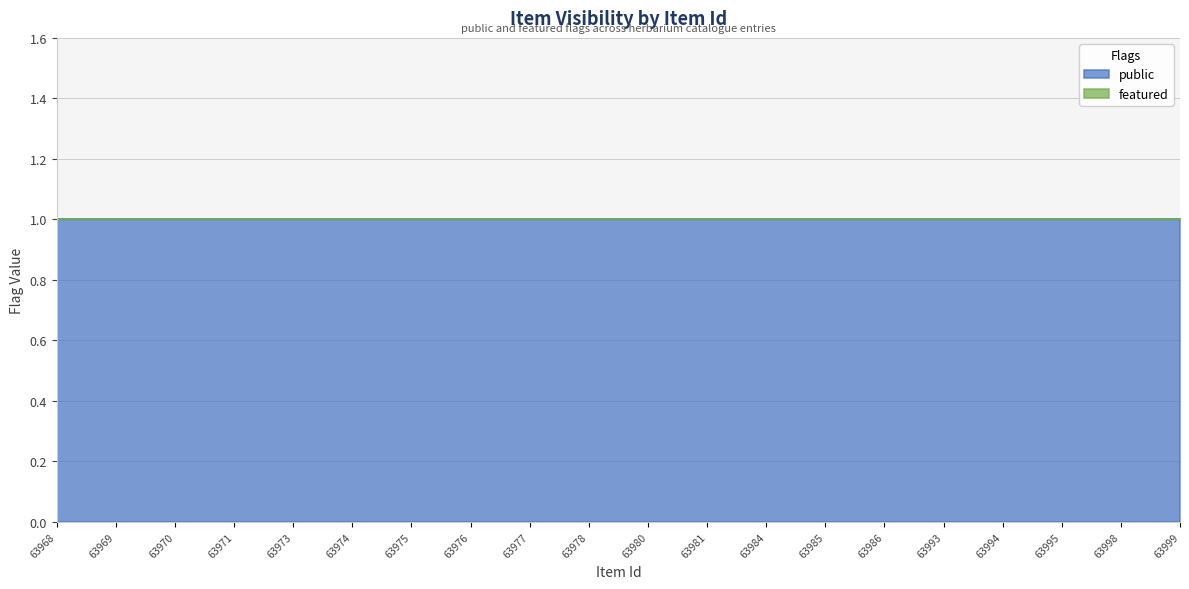

Does the chart display data point markers on the line(s)?

No